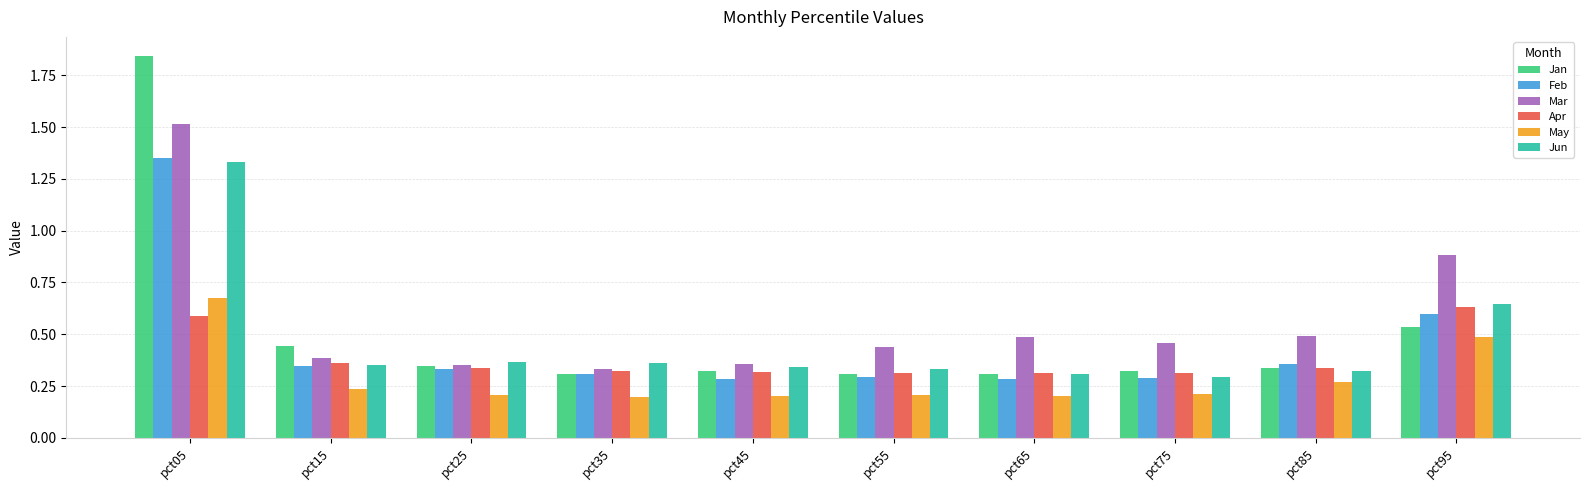

What is the sum of the Jun values at pct95 and pct75?

0.9